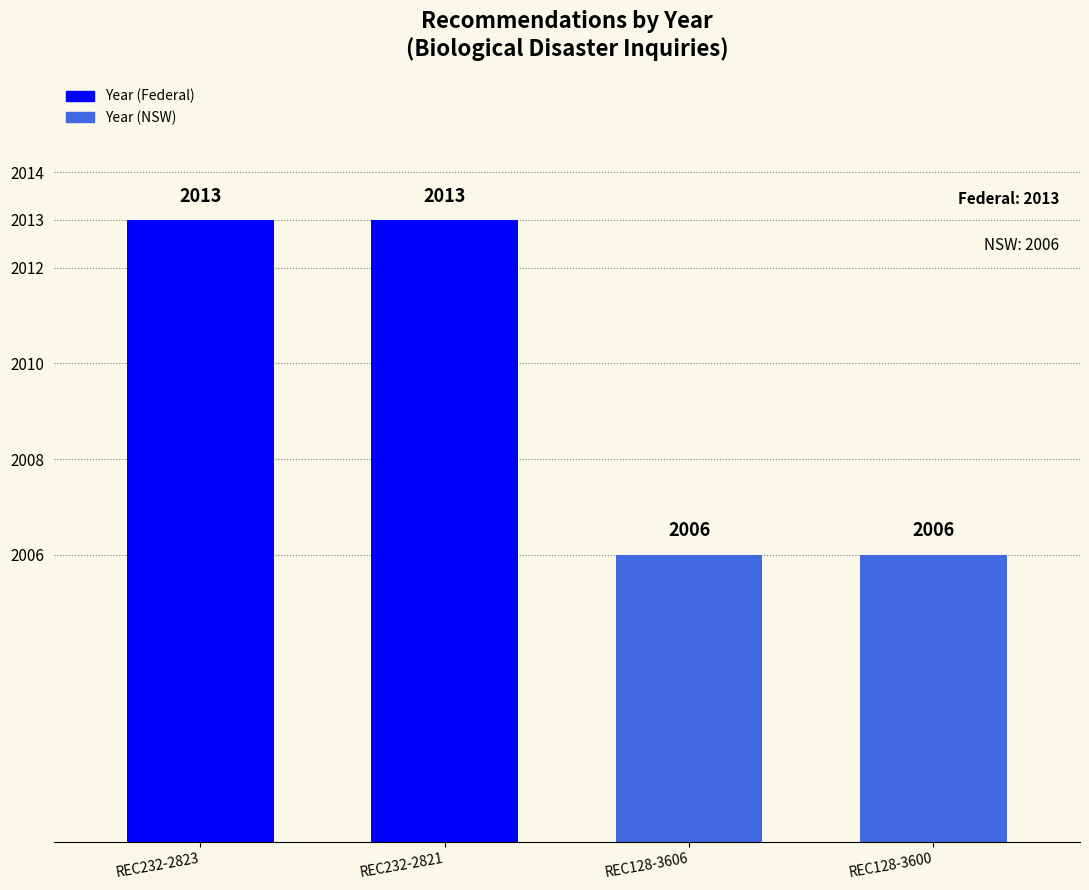

What is the smallest value displayed?

2006